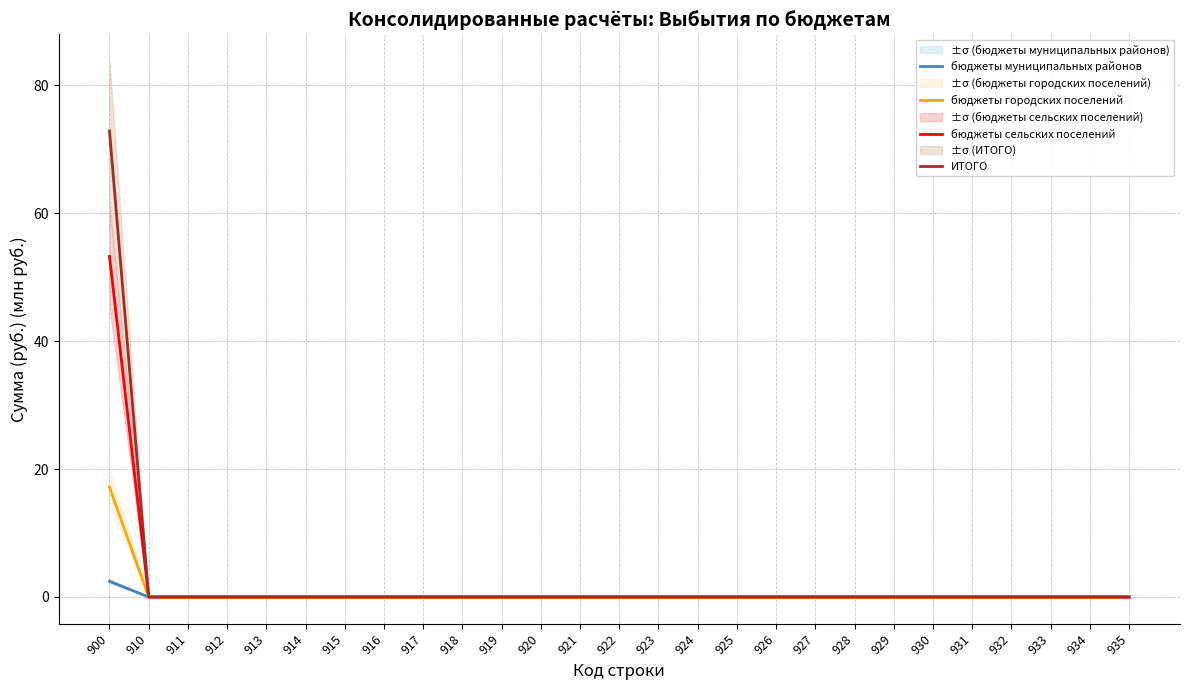

List the labels in order of бюджеты городских поселений value, largest first.

900, 910, 911, 912, 913, 914, 915, 916, 917, 918, 919, 920, 921, 922, 923, 924, 925, 926, 927, 928, 929, 930, 931, 932, 933, 934, 935